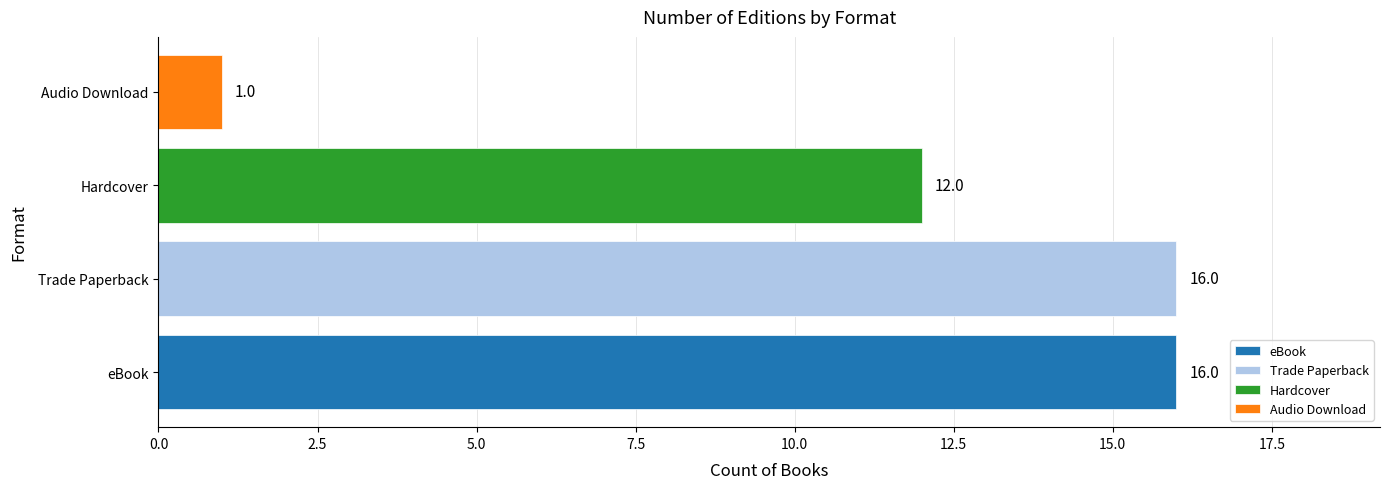

At which category does the chart reach its peak across all series?

Trade Paperback